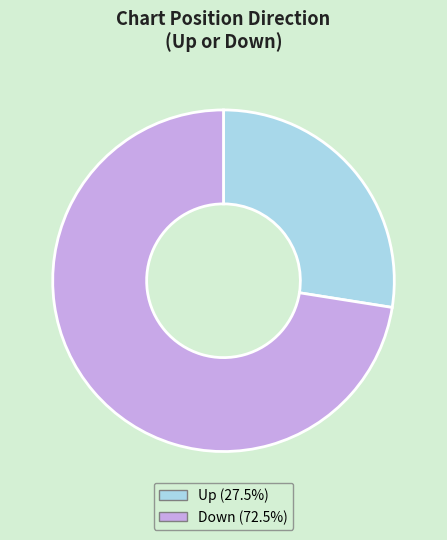

Approximately how many times larger is the value at Up (27.5%) compared to Down (72.5%)?

0.4